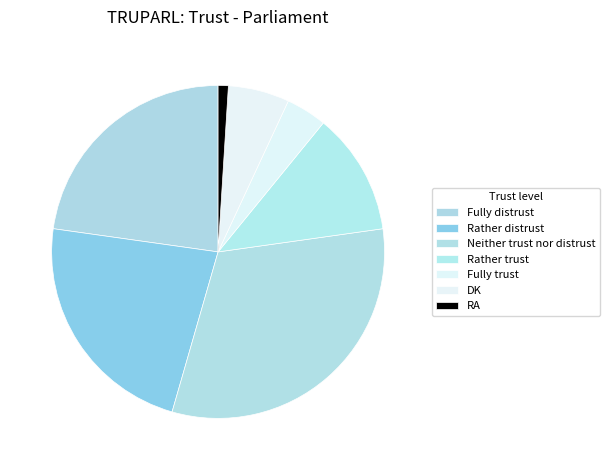

What is the ratio of the value at Fully trust to the value at Rather trust?

0.3